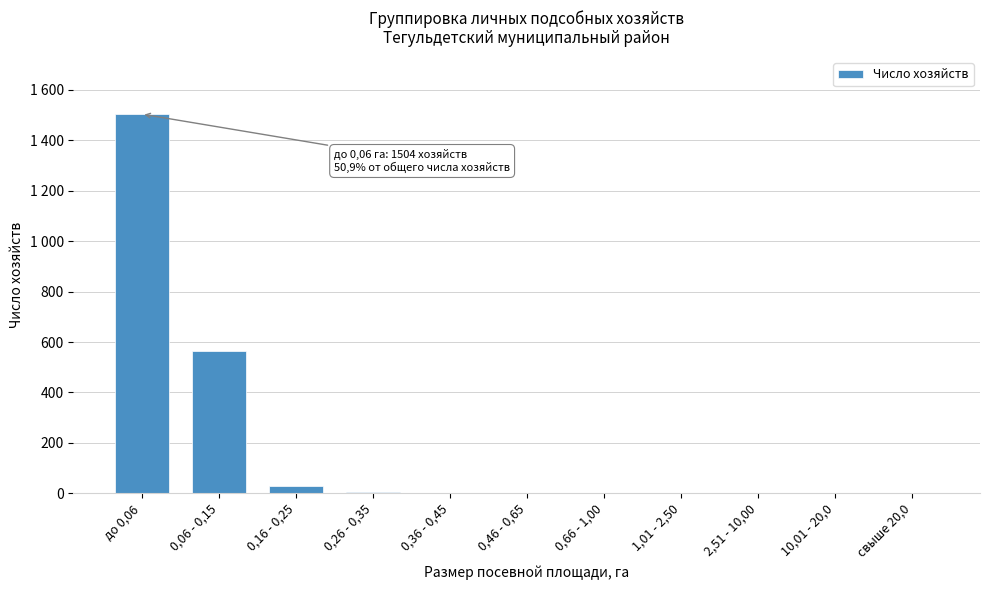

Are the bars horizontal?

No